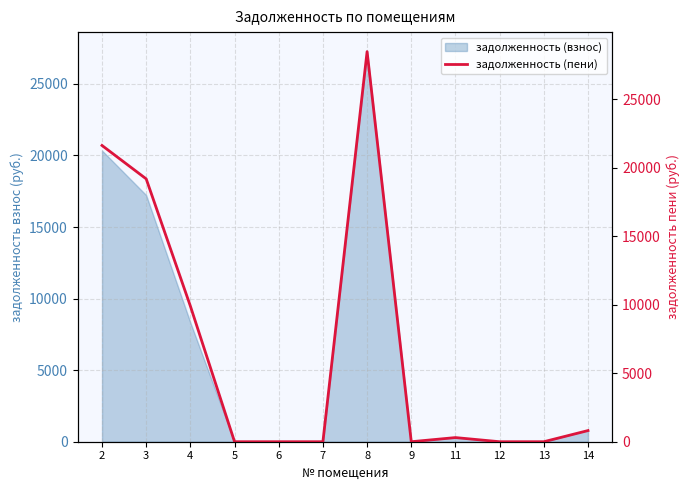

Reading left to right, extract all data points from this chart.

21633.3	19194.8	9906.0	0.0	0.0	0.0	28488.2	0.0	302.6	0.0	0.0	813.7